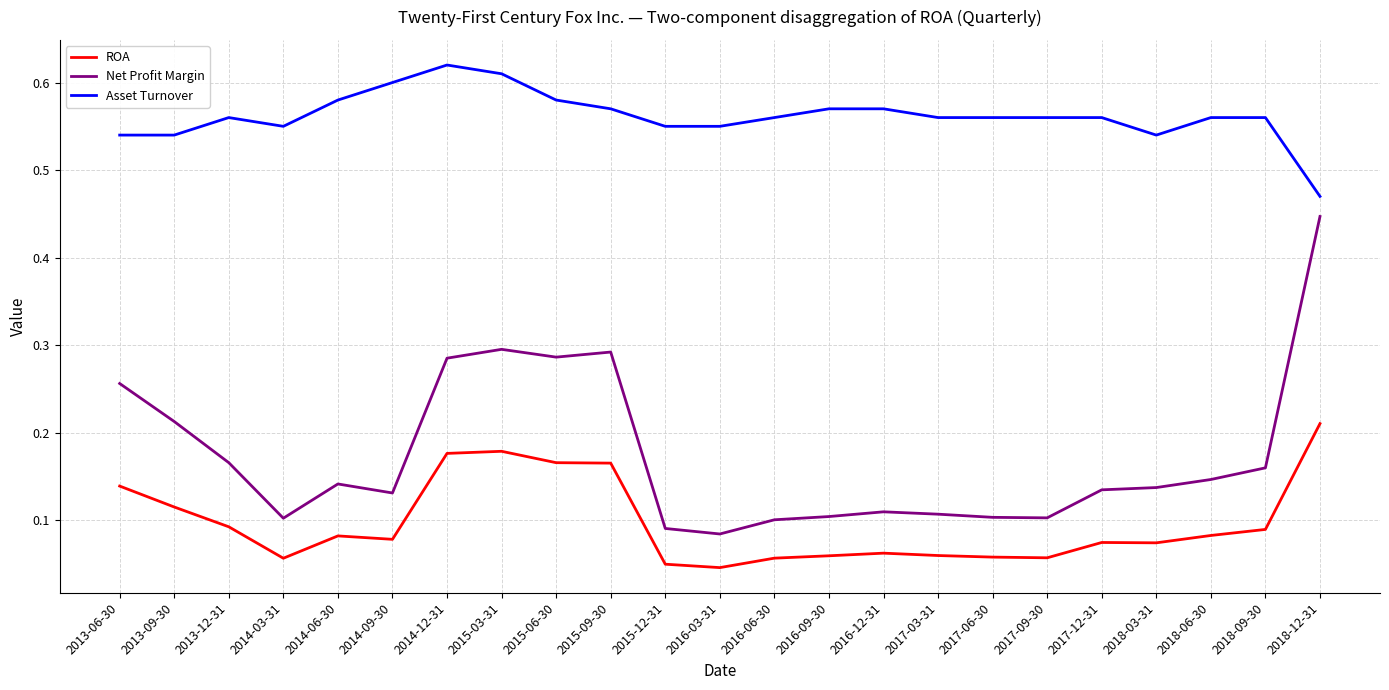

Which series changed the most between 2013-09-30 and 2015-12-31?

Net Profit Margin